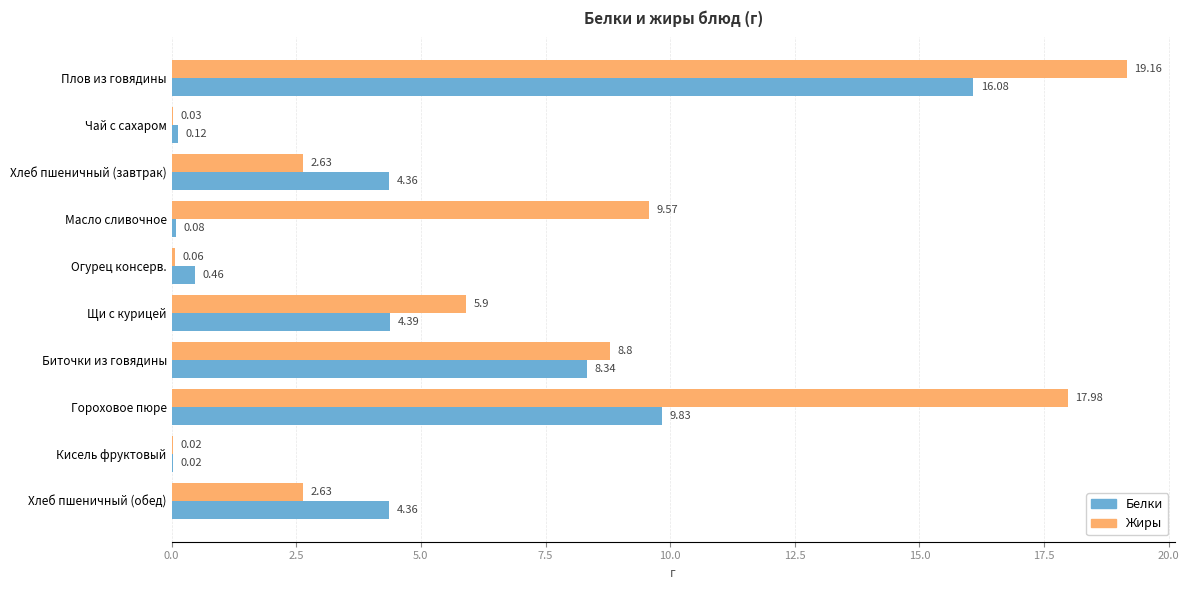

At which label does Жиры reach its peak?

Плов из говядины